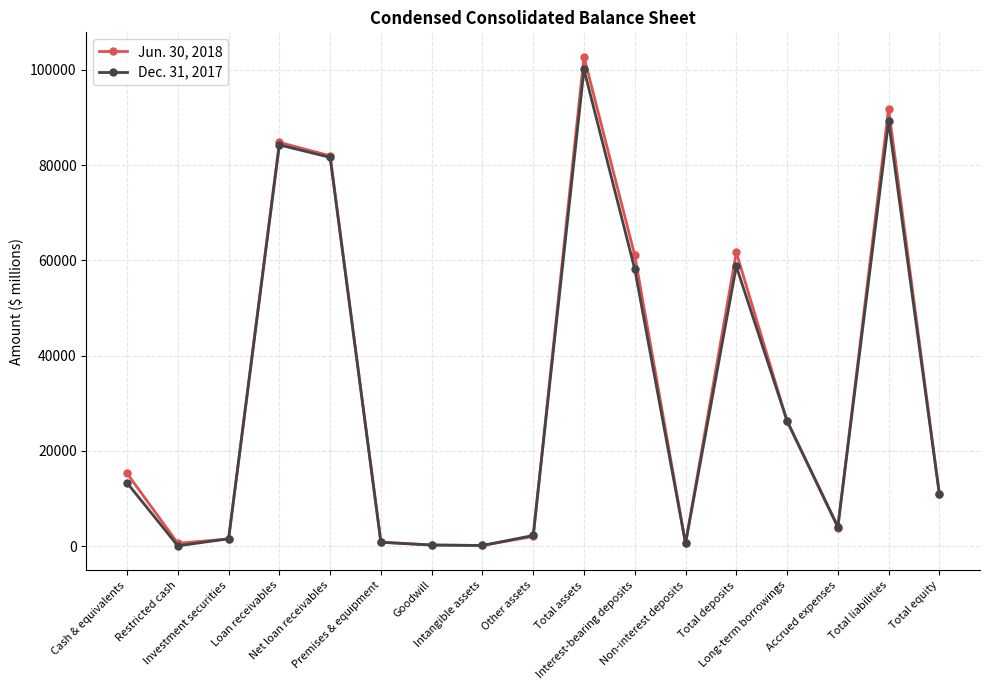

What position from the left is Cash & equivalents?

1